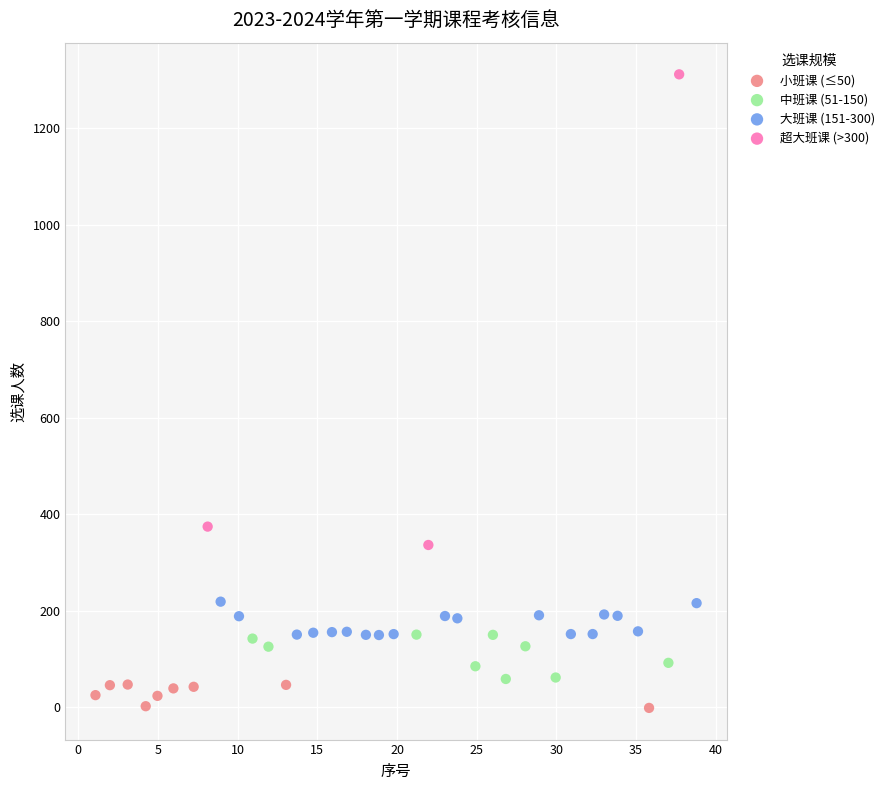

Which series has the largest Y range (max minus min)?

超大班课 (>300)